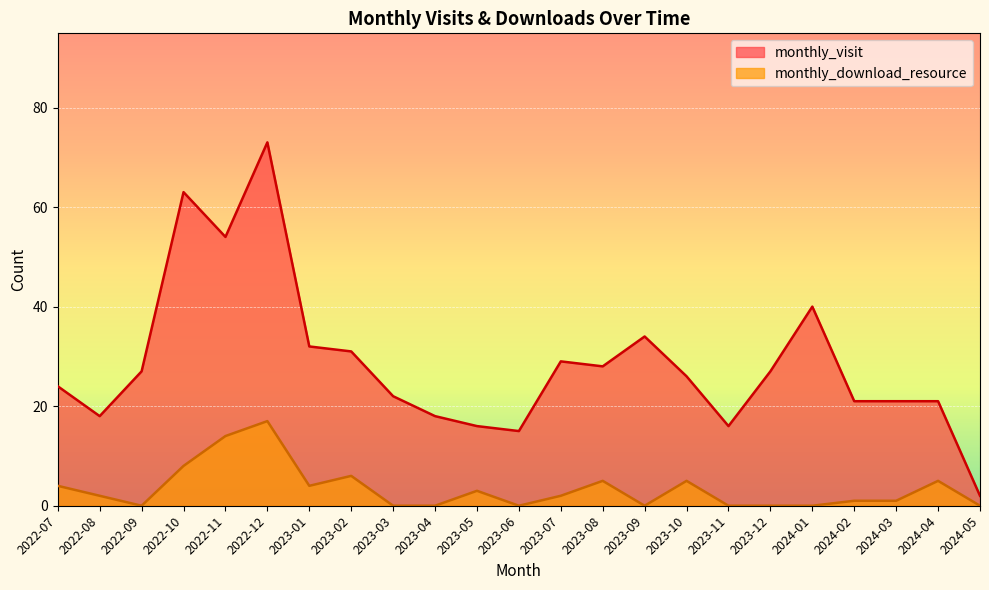

Which series changed the most between 2023-04 and 2024-04?

monthly_download_resource